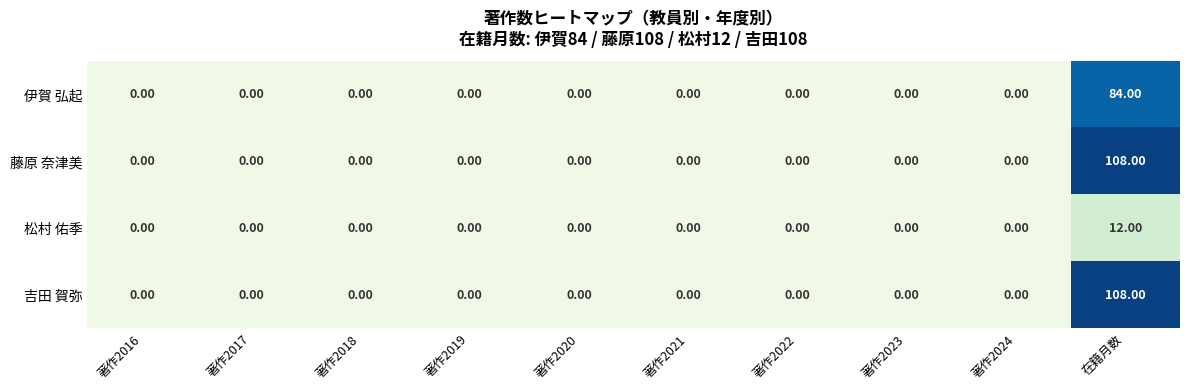

At which category does the chart reach its peak across all series?

在籍月数